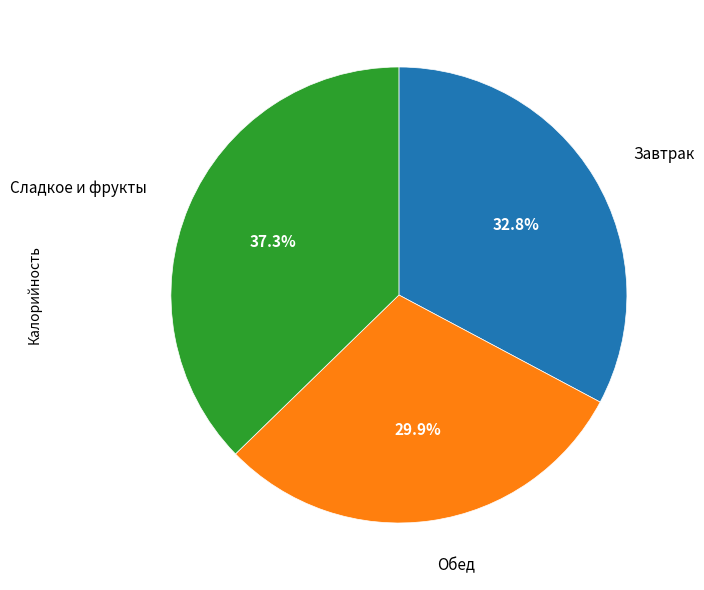

Does any single category account for the majority?

No